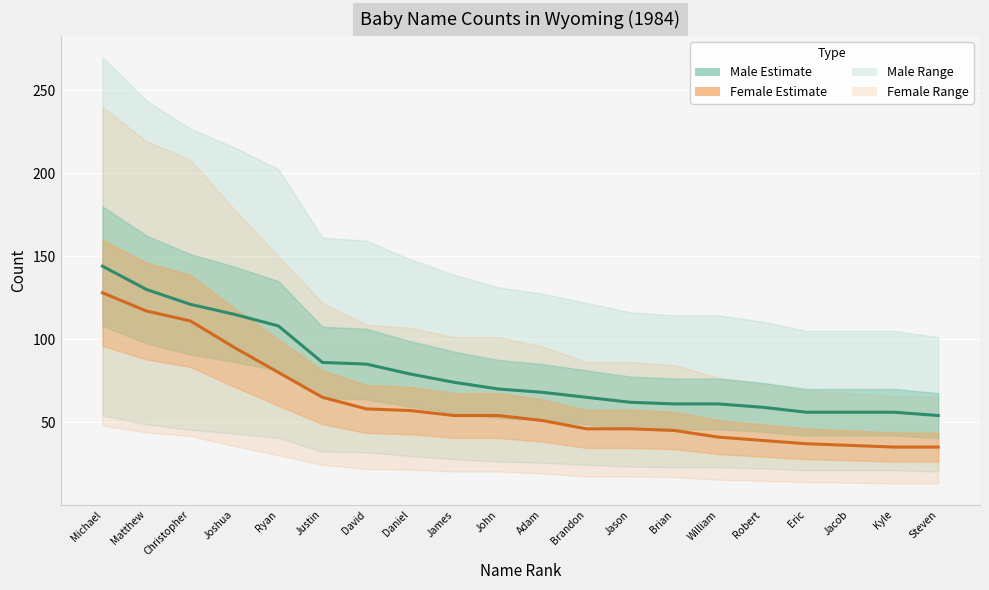

Rank the series by their average value, from highest to lowest.

Male, Female